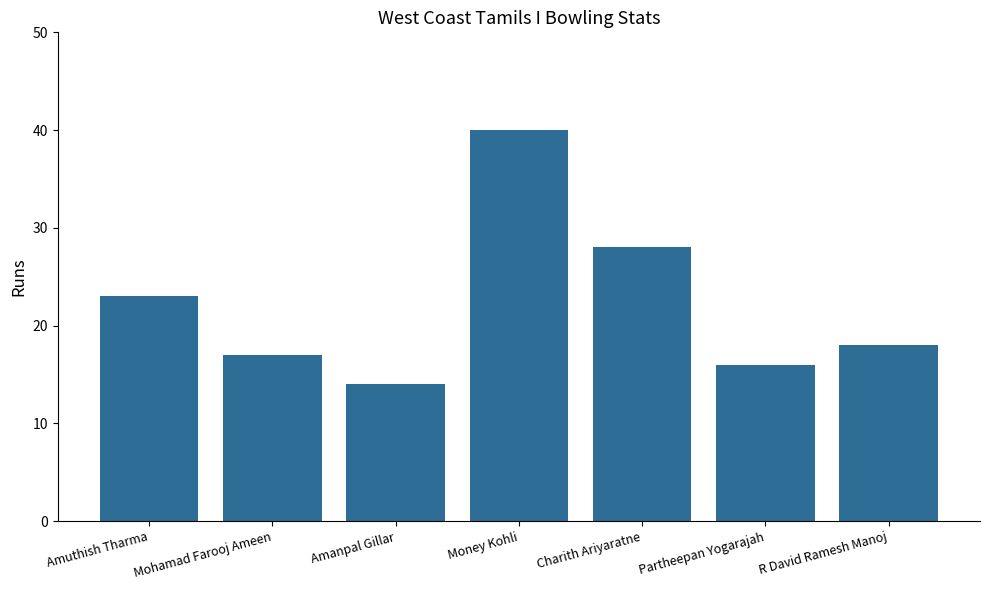

What is the sum of the values at Amuthish Tharma and Amanpal Gillar?

37